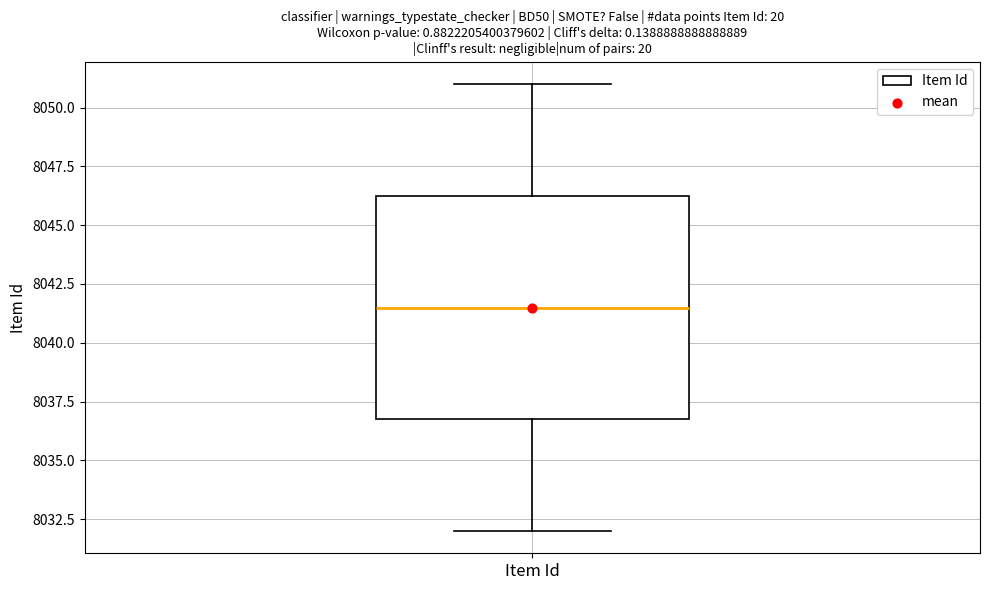

Where is the lower edge of the box for Item Id on the y-axis? The values are not printed on the chart, so give them approximately, as read against the axis.

8037.0